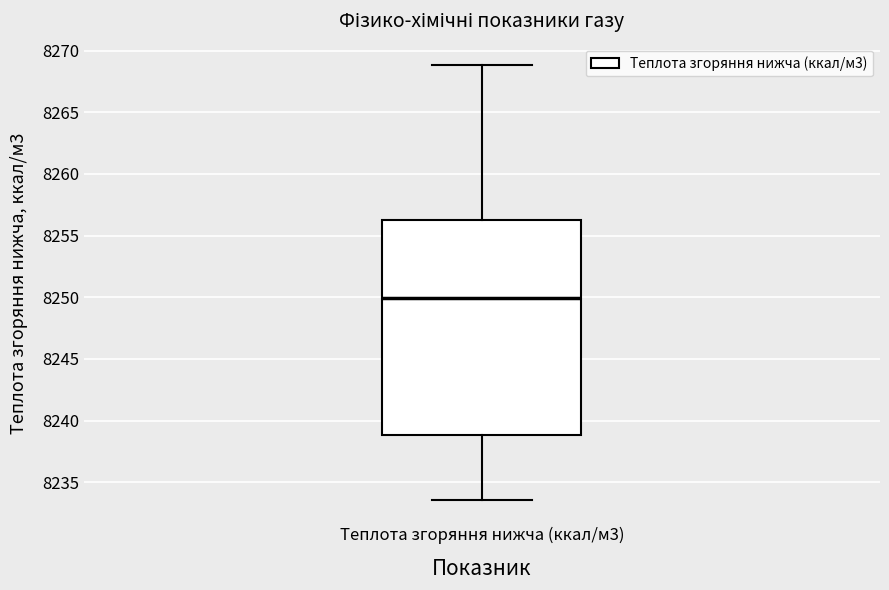

Where does the upper whisker of the box for Теплота згоряння нижча (ккал/м3) end on the y-axis? The values are not printed on the chart, so give them approximately, as read against the axis.

8269.0